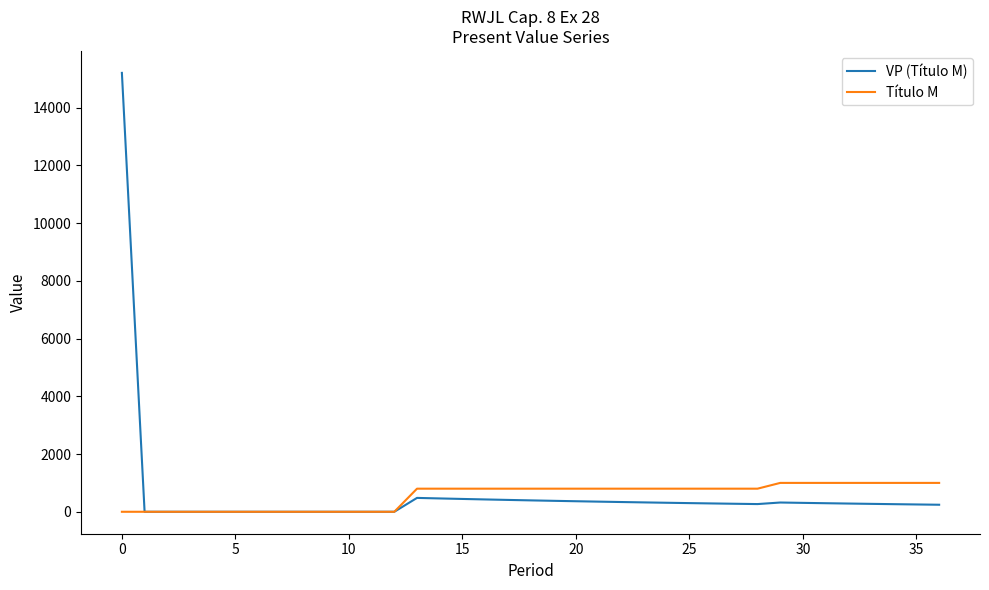

Which series has the widest spread of values?

VP (Título M)